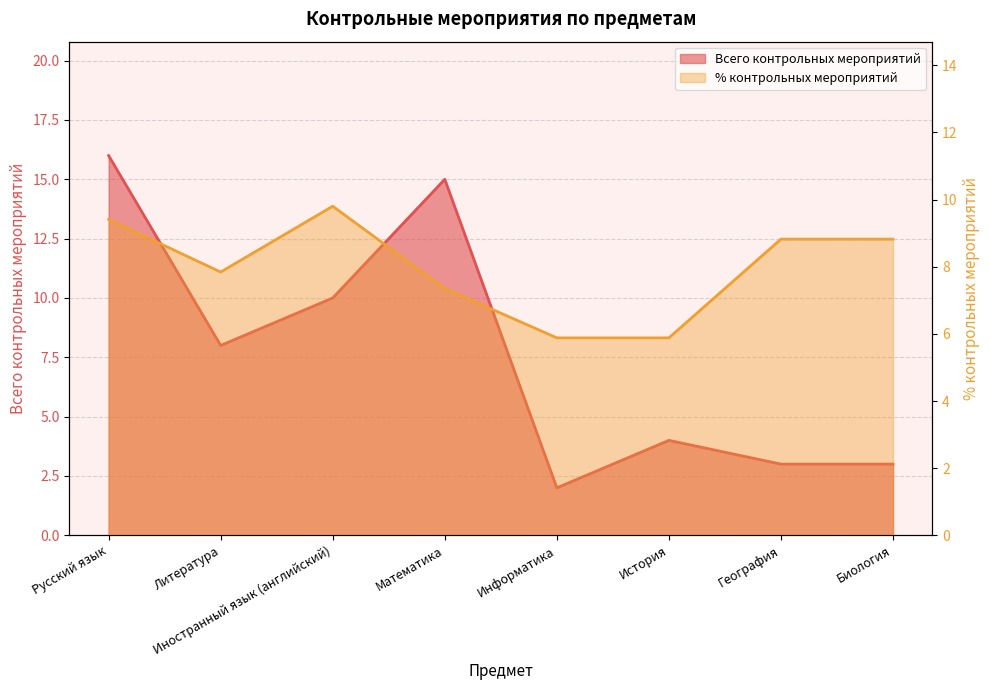

The value of Всего контрольных мероприятий at География is 3.0. True or false?

True